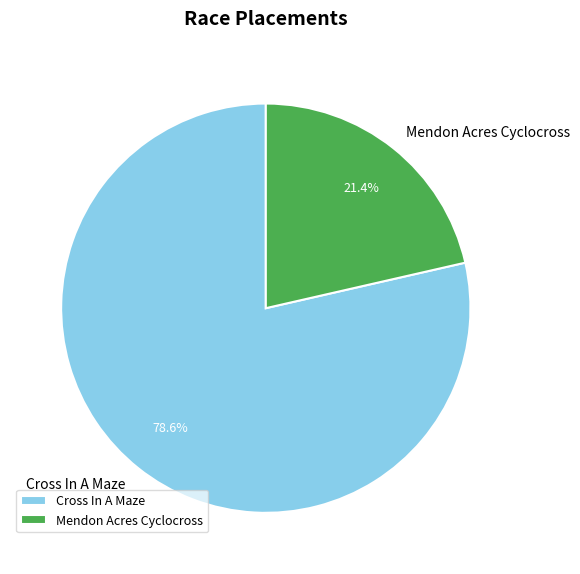

Combined, do Cross In A Maze and Mendon Acres Cyclocross account for over 50%?

Yes